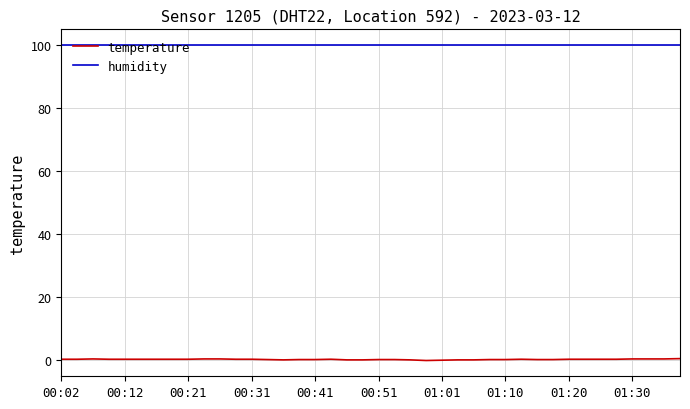

Which series has the largest total across all categories?

humidity